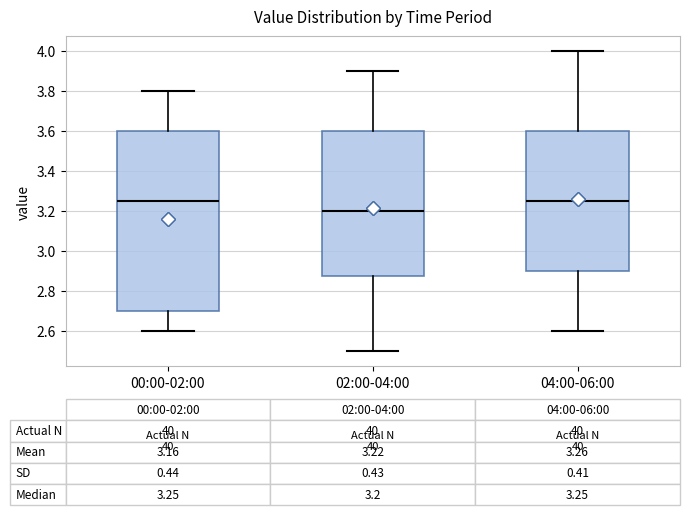

Which box is the tallest, from its lower edge to its upper edge?

00:00-02:00